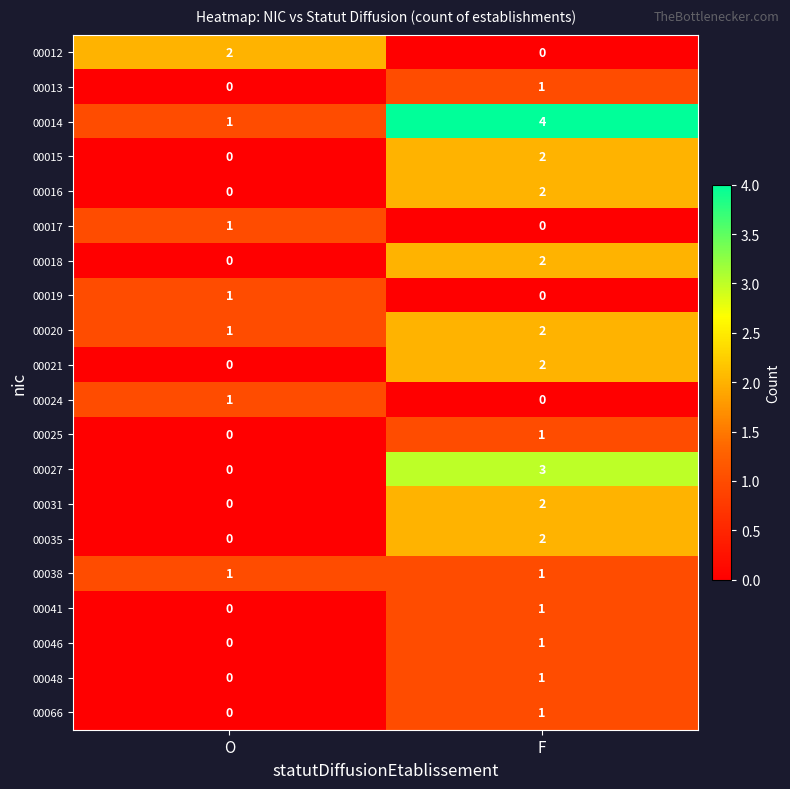

At which label is 00024 closest to 0?

F